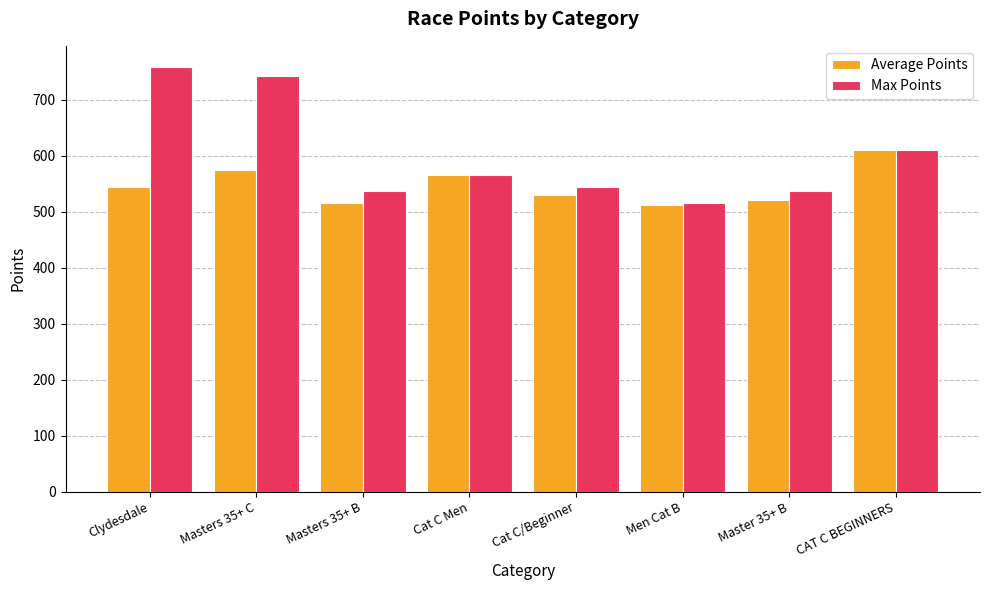

Rank the series at Clydesdale from lowest to highest value.

Average Points, Max Points